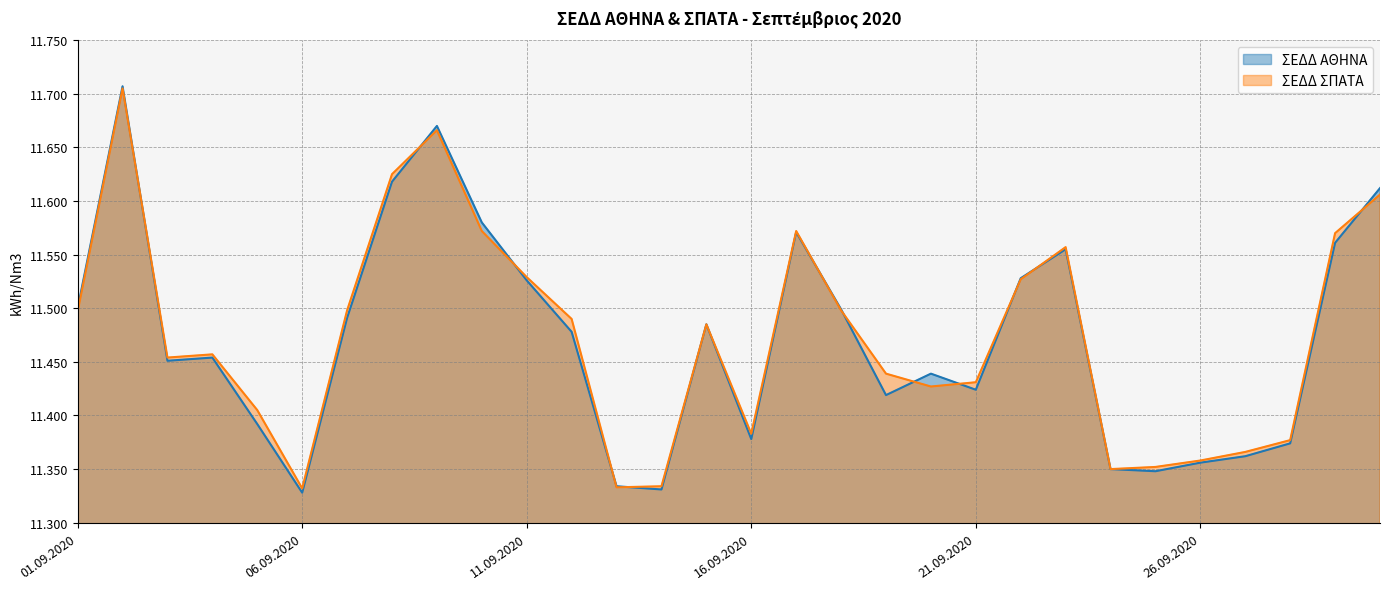

What is the label of the 23rd point from the left?

23.09.2020